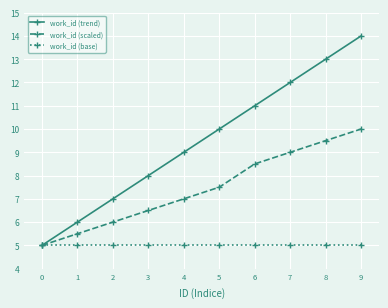

List the series in order of their overall mean, highest first.

work_id (trend), work_id (scaled), work_id (base)